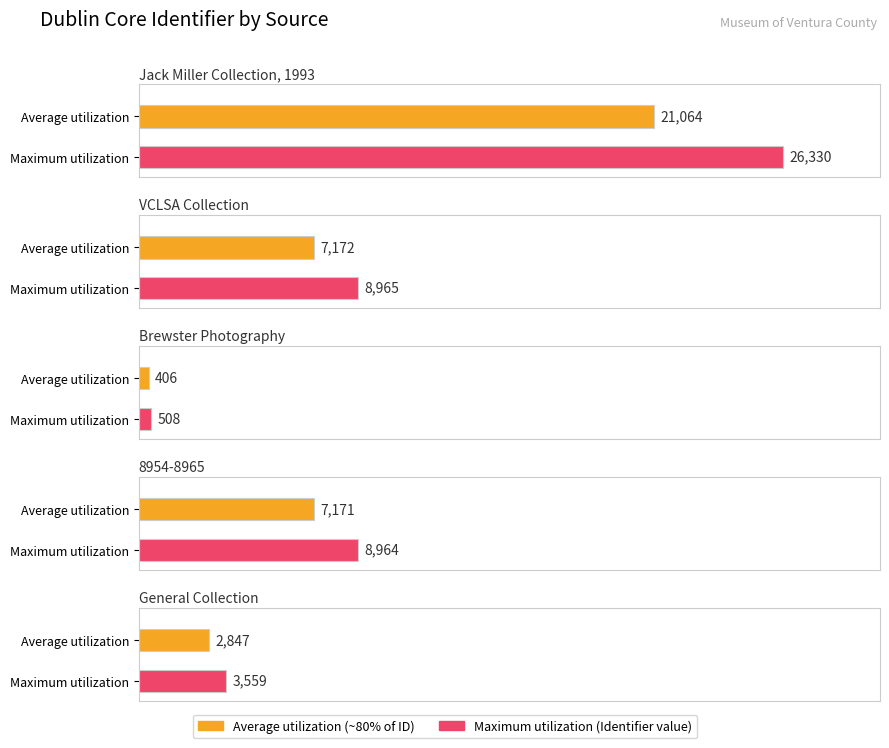

The chart shows a value of 26330 at Jack Miller Collection, 1993. True or false?

True